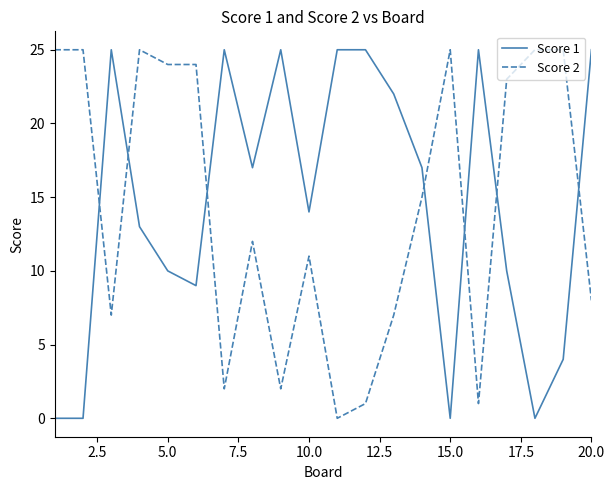

Which series ends up on top after the final intersection of Score 2 and Score 1?

Score 1